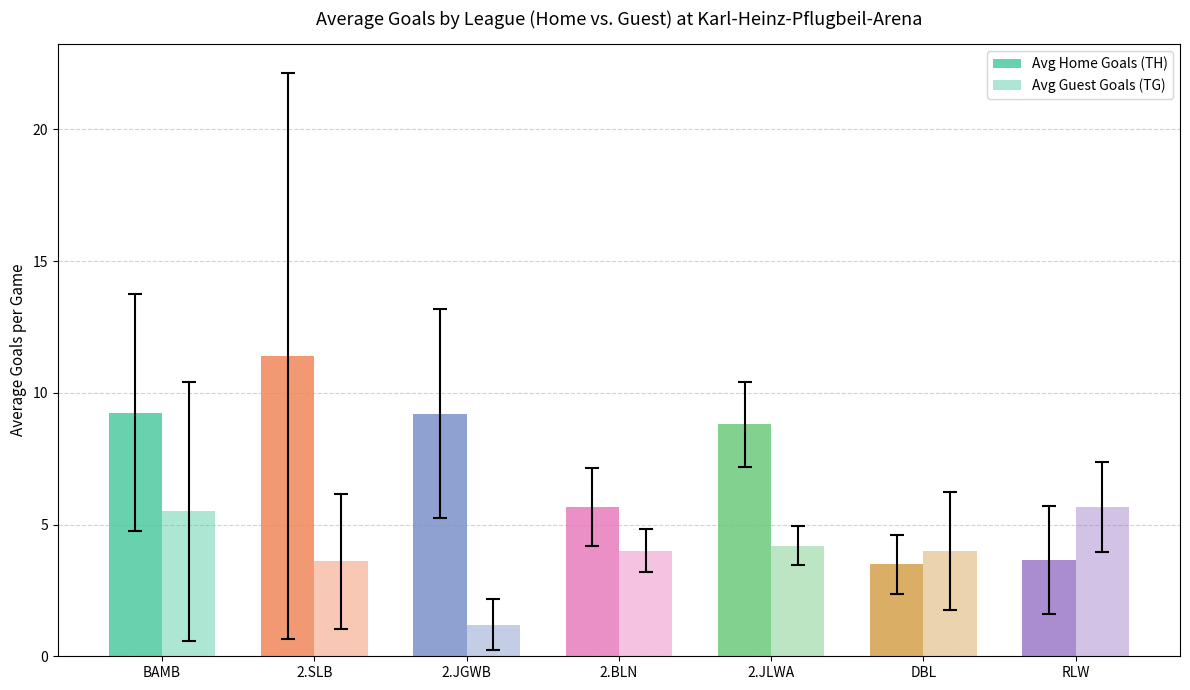

What is the label of the 6th bar from the right?

2.SLB